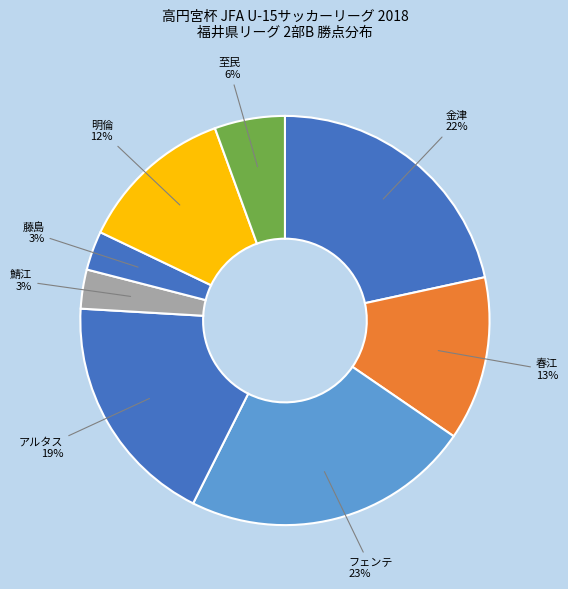

To the nearest percent, what is the average slice percentage?

12%